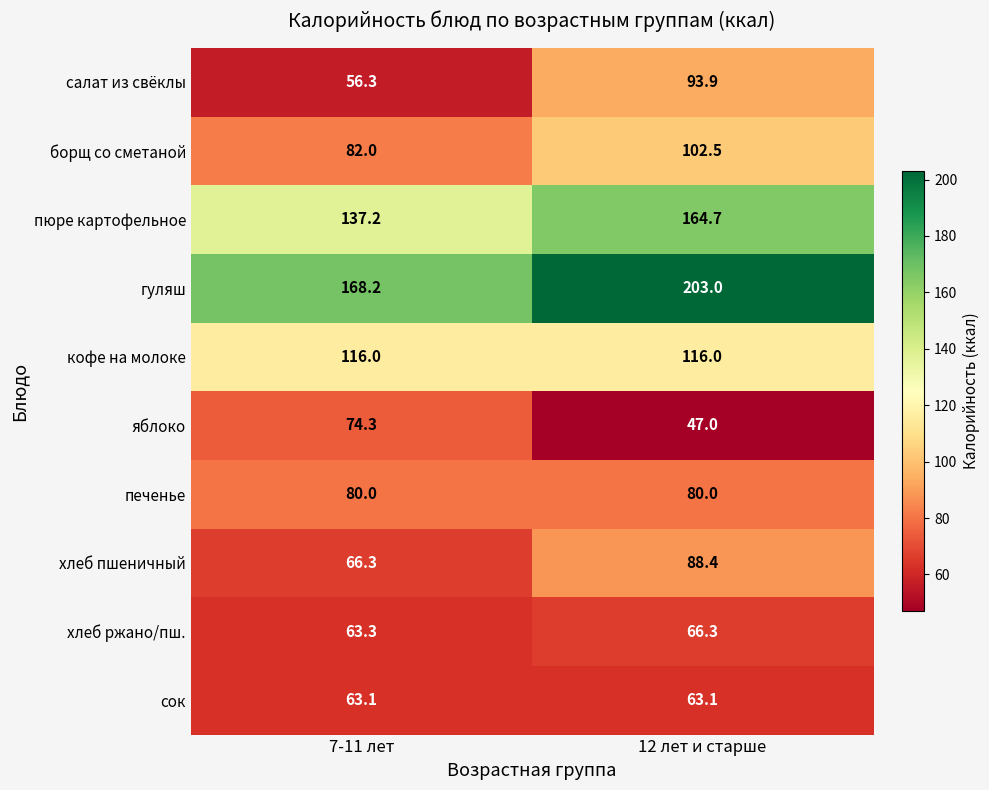

Where is хлеб ржано/пш. nearest to the value 64?

7-11 лет